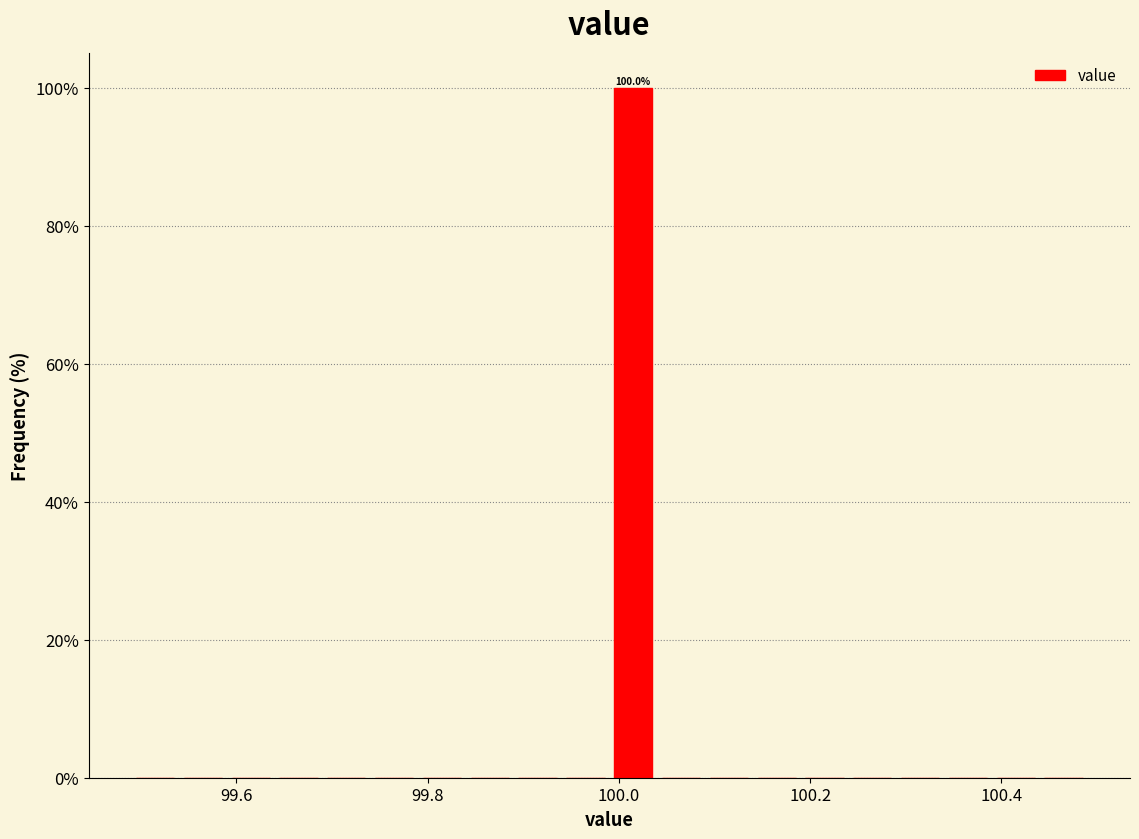

Read against the x-axis, roughly where is the centre of the tallest bar?

100.02